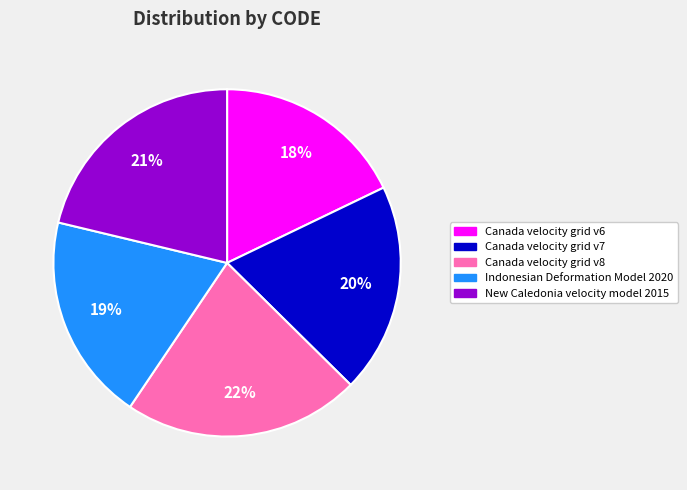

Between Canada velocity grid v6 and Canada velocity grid v8, which is larger?

Canada velocity grid v8